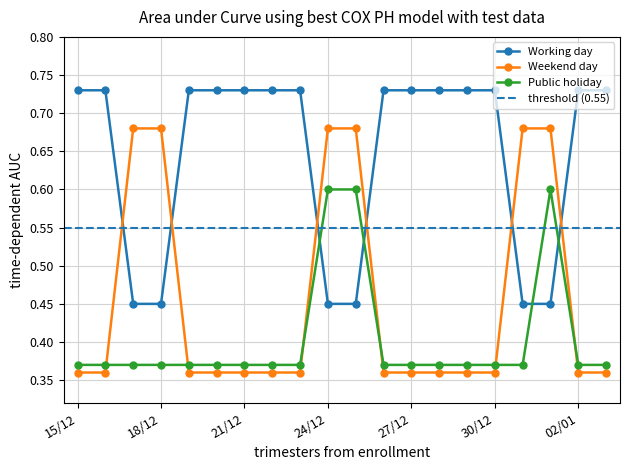

After their last crossing, which series has the higher values: Working day or Weekend day?

Working day